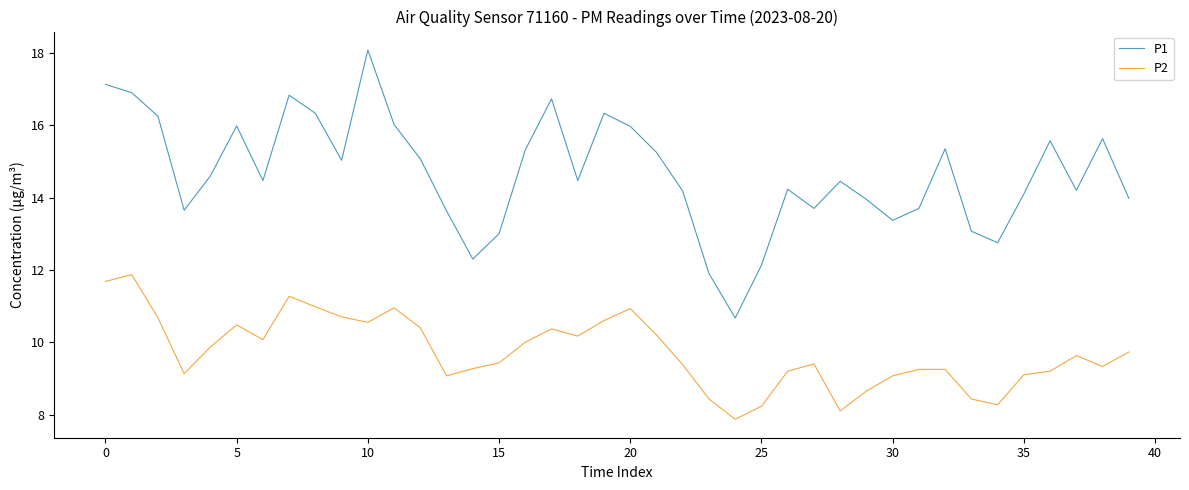

Rank the series by their average value, from lowest to highest.

P2, P1